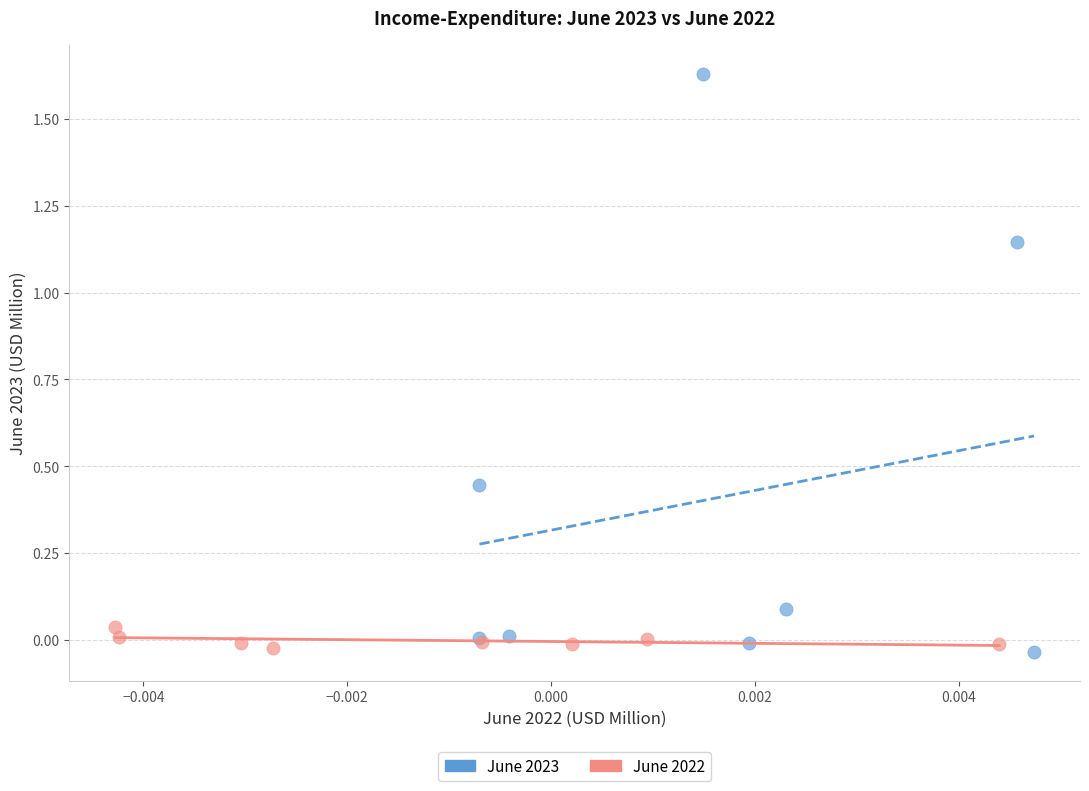

Which series reaches the maximum Y coordinate?

June 2023